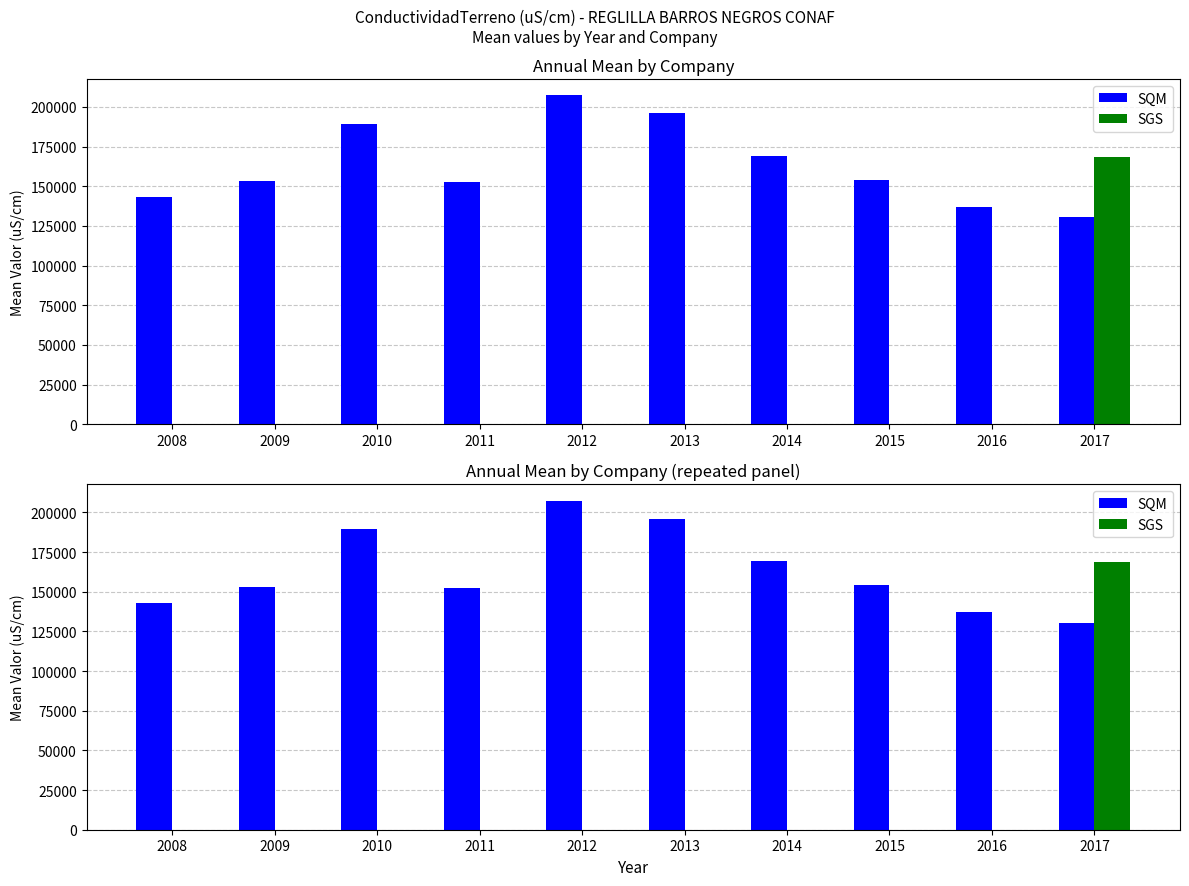

How many distinct data groups are displayed?

2